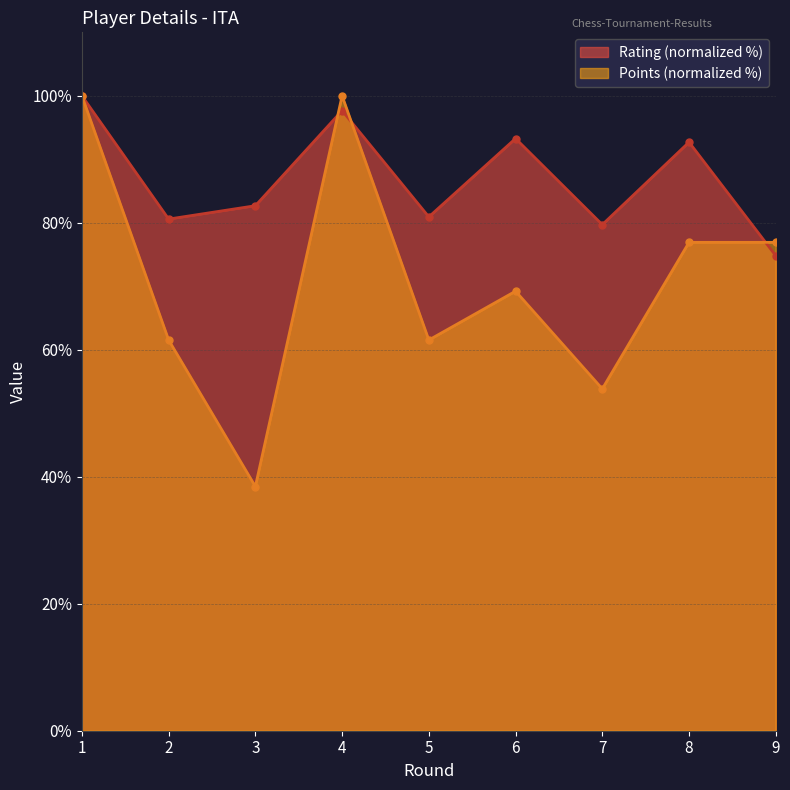

What is the sum of the Rating values at 9 and 5?

155.8